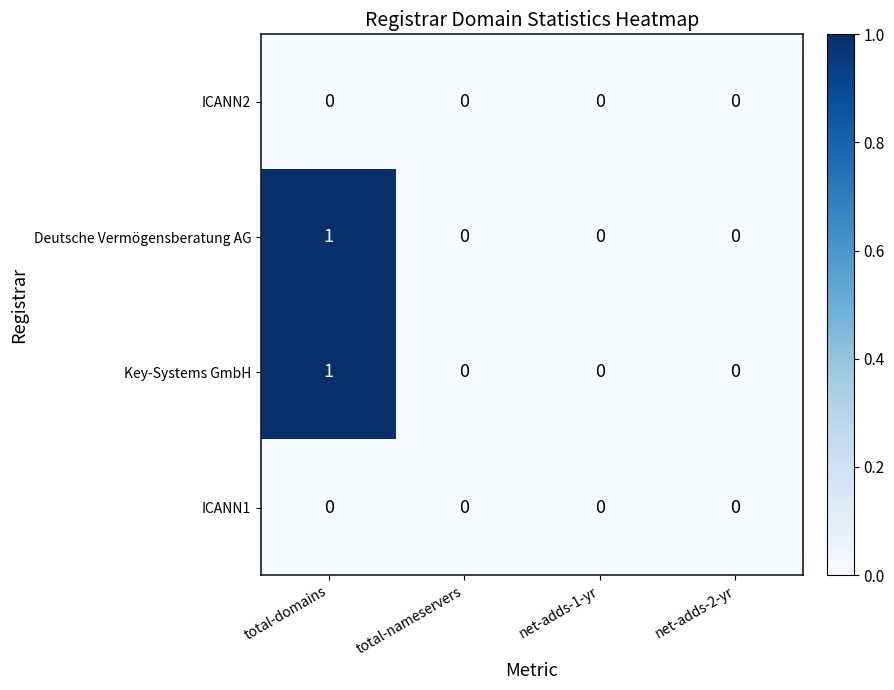

At which category is the sum across all series the highest?

total-domains